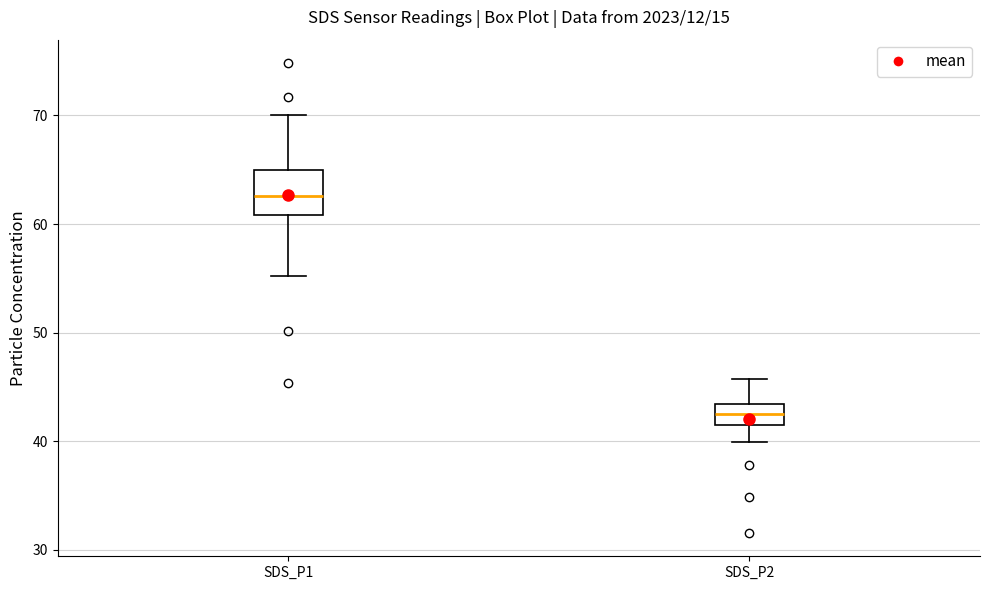

Reading left to right, transcribe this box plot: for each box, give where its median line is, the range the box spans, and where its two whiskers end, as read against the y-axis. The values are not printed on the chart, so give them approximately, as read against the axis.

SDS_P1: median 63, box 61 to 65, whiskers 55 to 70
SDS_P2: median 43 (inside the box), box 42 to 43, whiskers 40 to 46